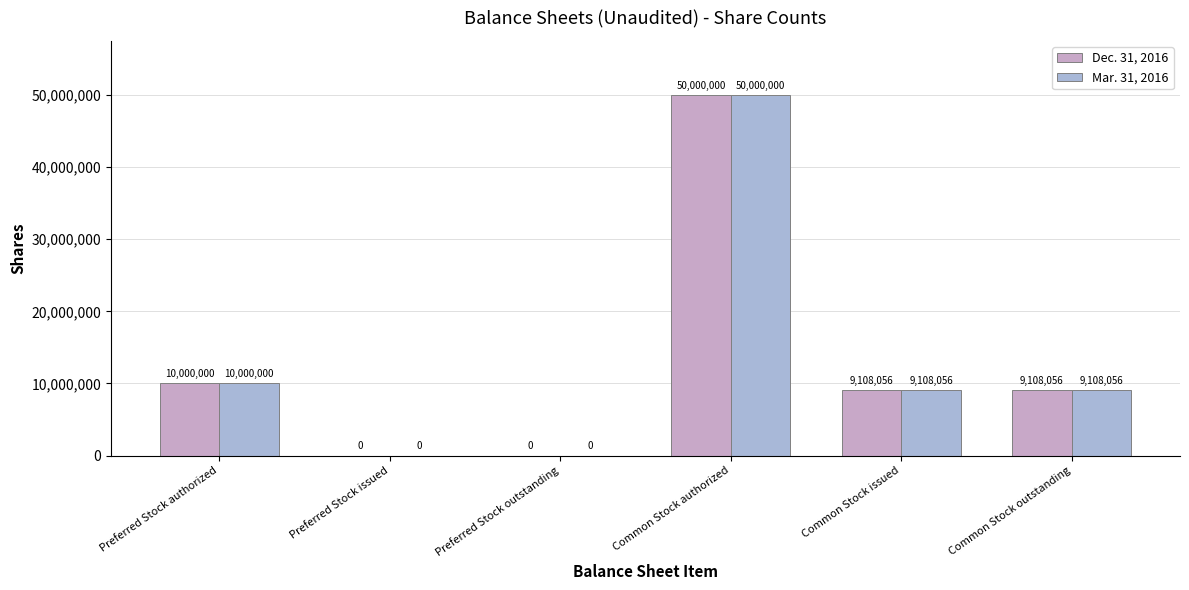

Which series has the largest range (max minus min)?

Dec. 31, 2016